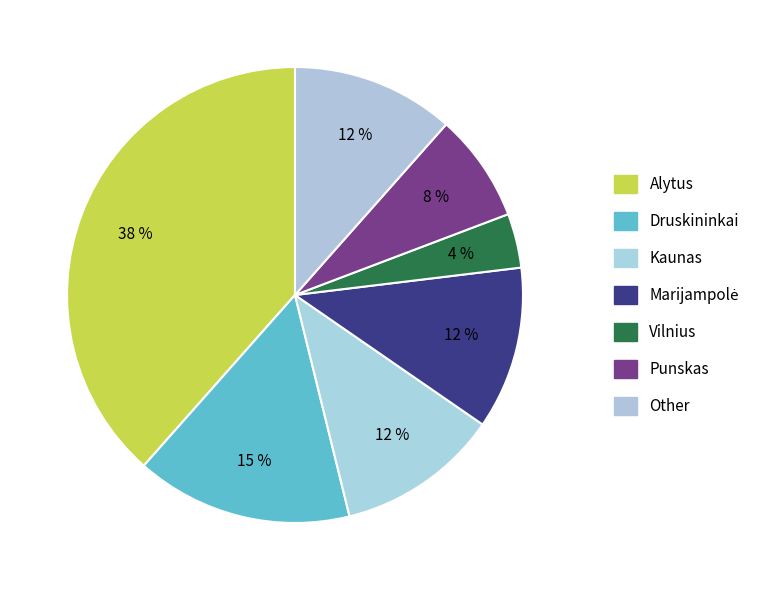

How many segments does this pie chart have?

7